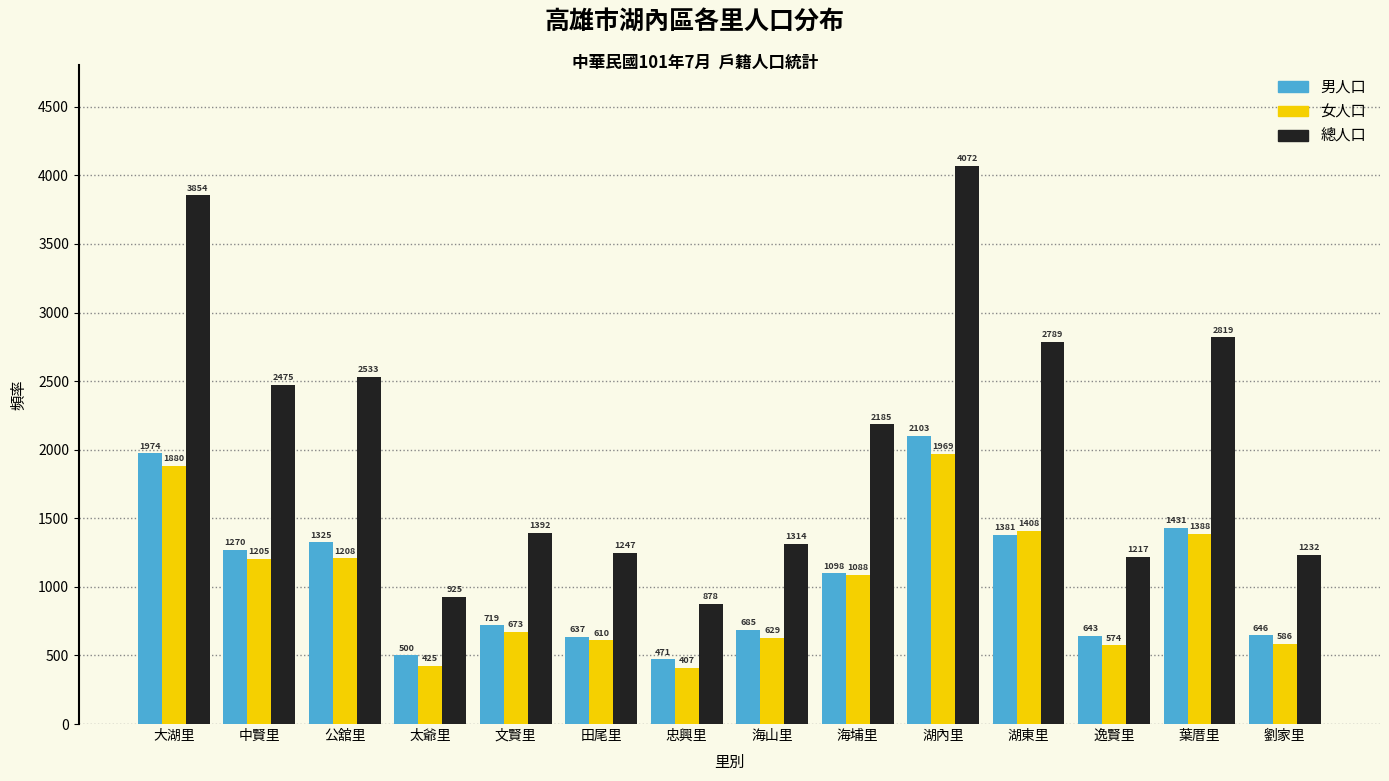

Reading left to right, extract all data points from this chart.

男人口: 1974	1270	1325	500	719	637	471	685	1098	2103	1381	643	1431	646
女人口: 1880	1205	1208	425	673	610	407	629	1088	1969	1408	574	1388	586
總人口: 3854	2475	2533	925	1392	1247	878	1314	2185	4072	2789	1217	2819	1232